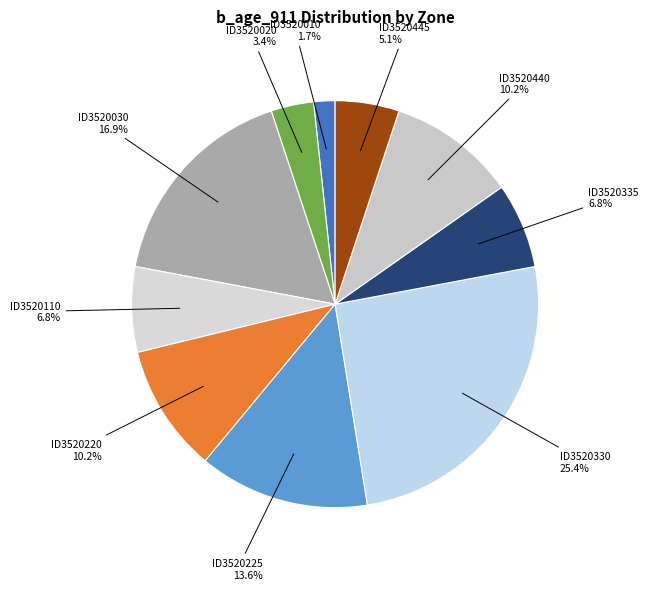

Count the number of slices in the pie.

10